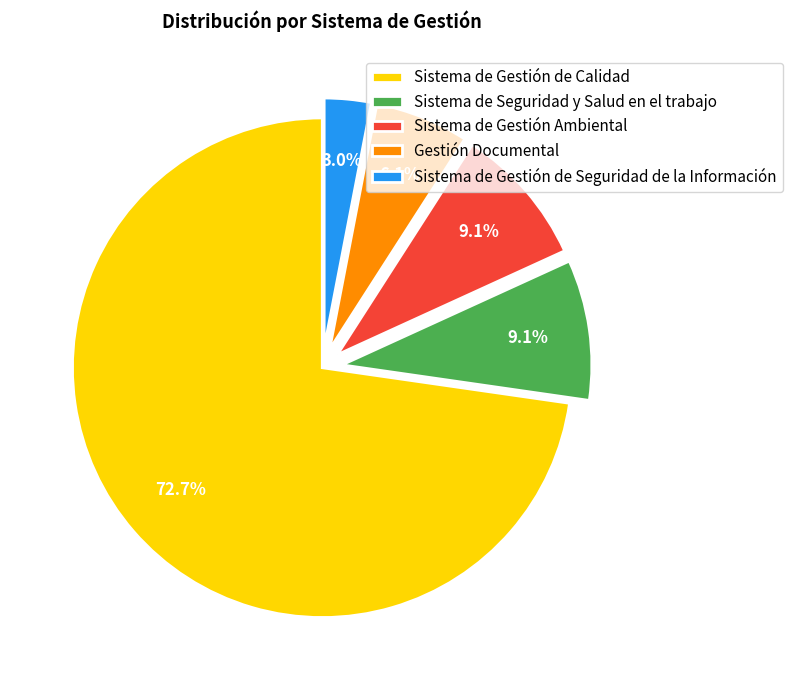

True or false: Sistema de Seguridad y Salud en el trabajo accounts for 15% of the total.

False